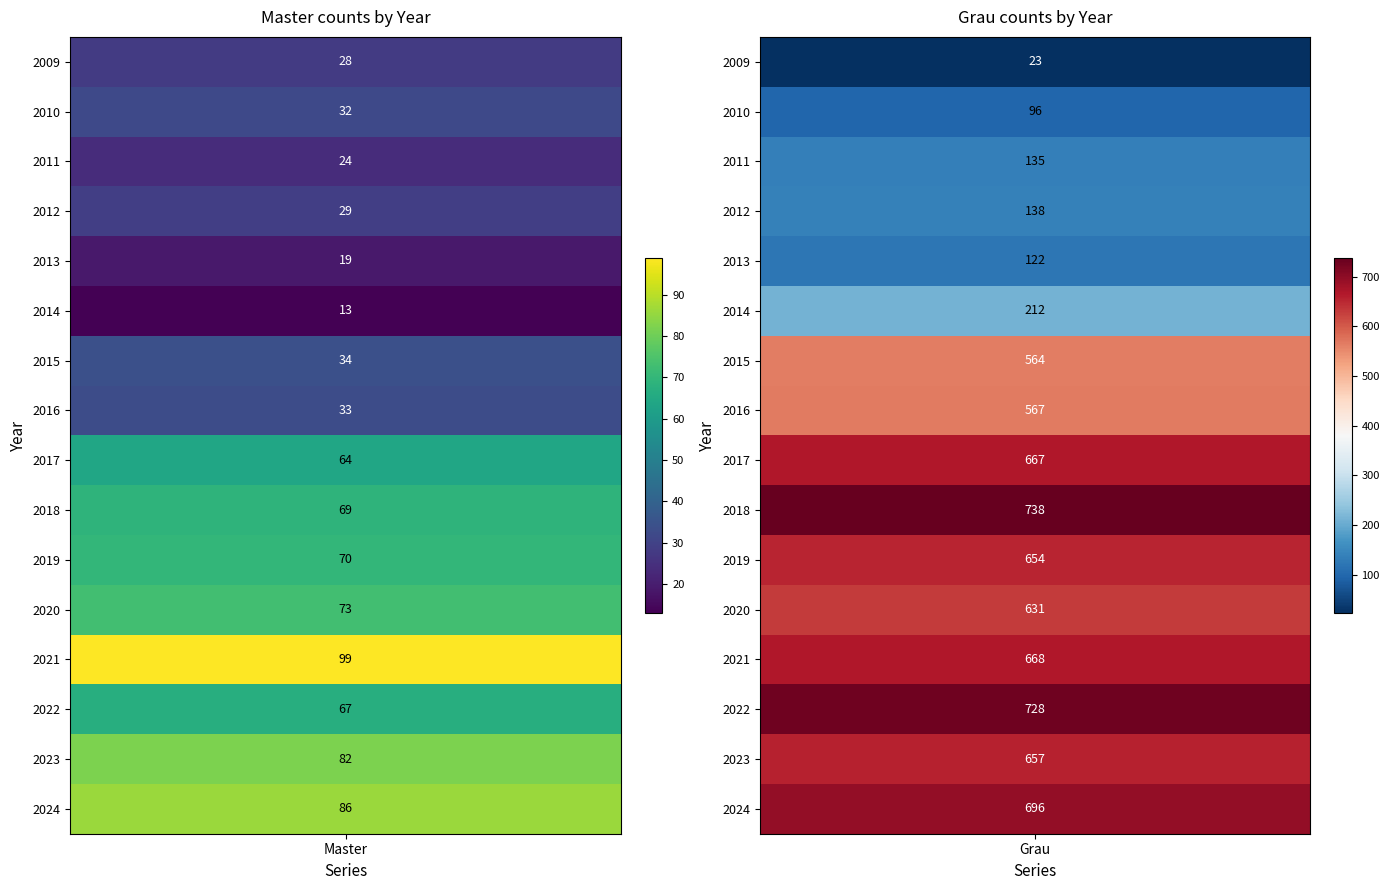

What is the average value of the Master series?

51